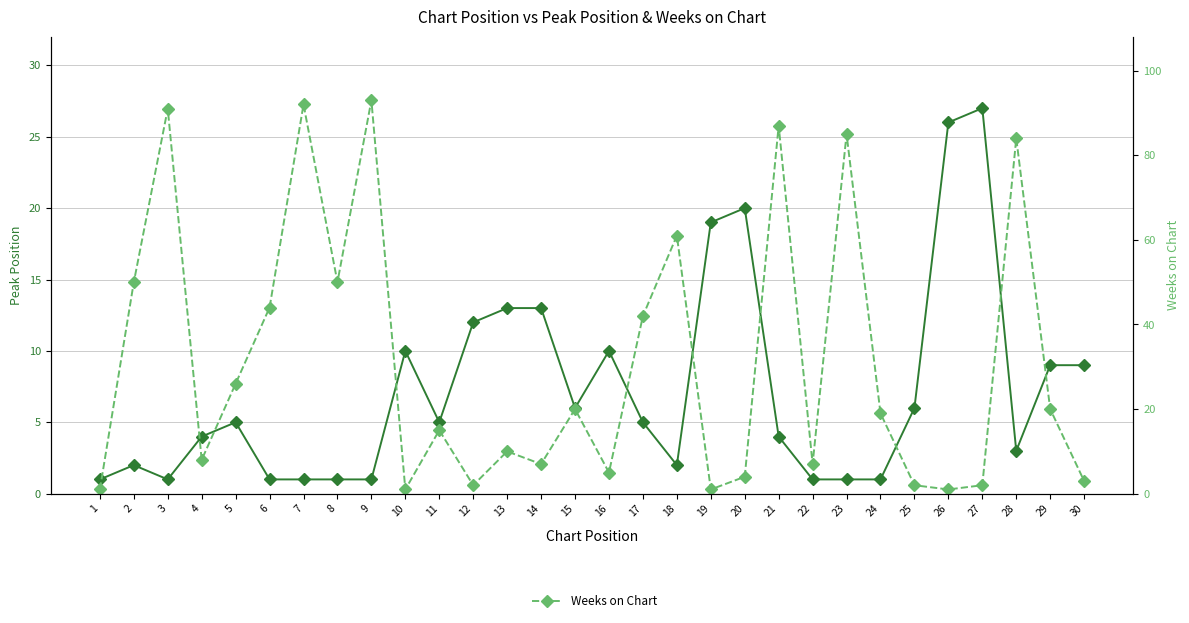

What is the sum of all Weeks on Chart values?

933